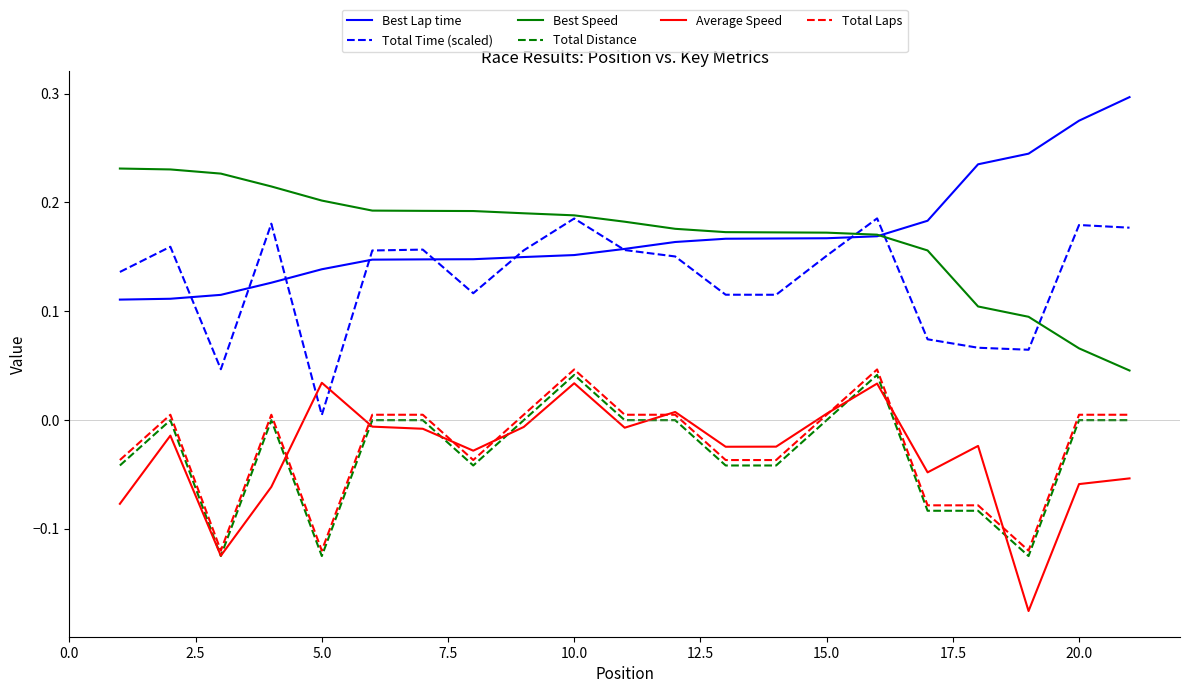

True or false: Total Time (scaled) and Total Distance intersect in this chart.

False